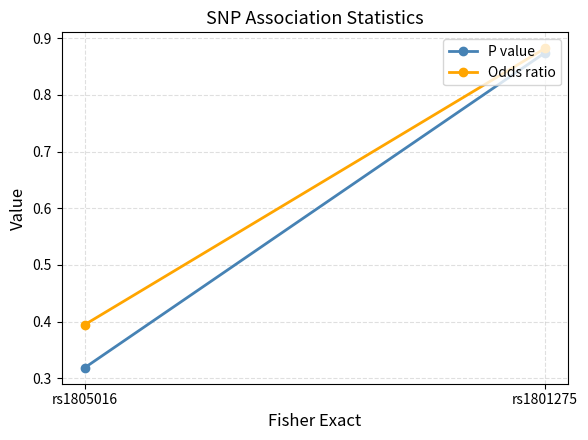

Is this an area chart (filled region under the line)?

No